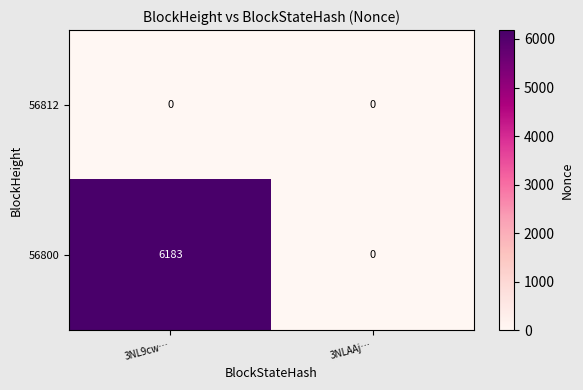

List the series in order of their peak value, highest first.

56800, 56812